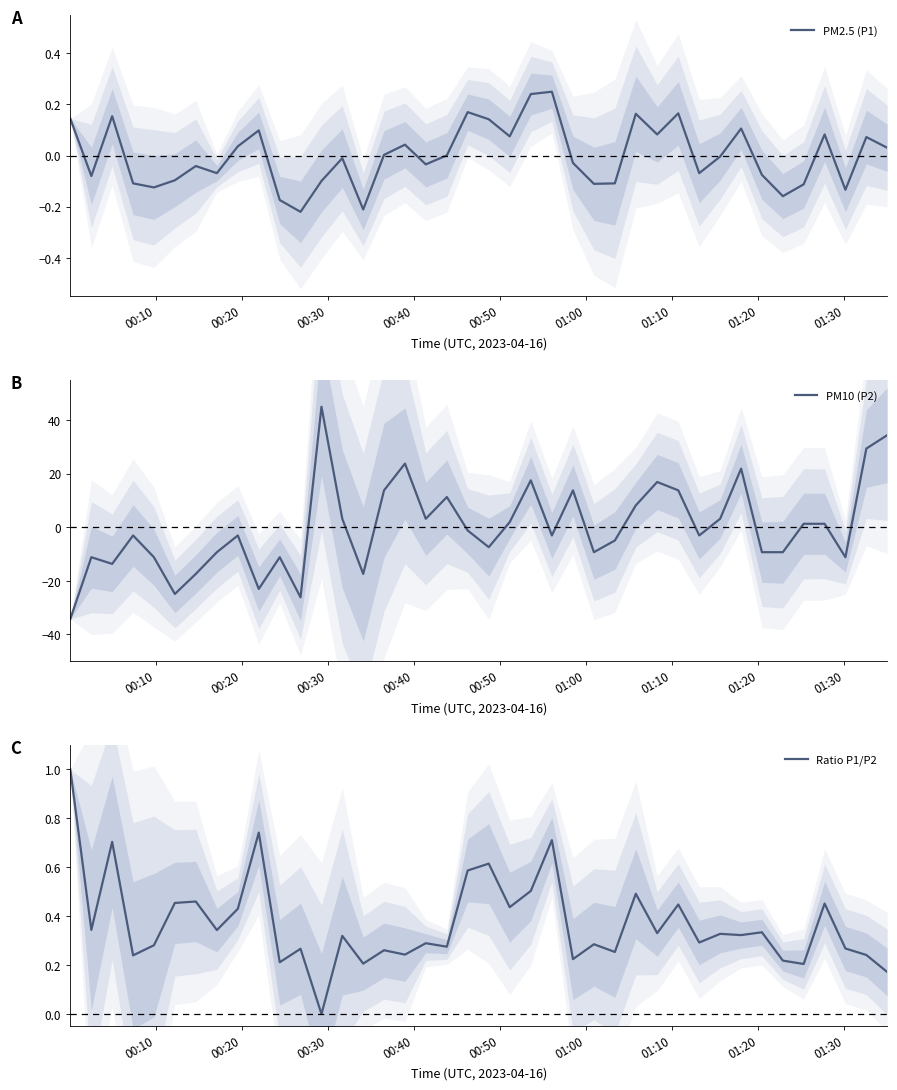

Reading left to right, transcribe all the data shown in this chart.

PM2.5 (P1): 0.1	-0.1	0.2	-0.1	-0.1	-0.1	-0.0	-0.1	0.0	0.1	-0.2	-0.2	-0.1	-0.0	-0.2	0.0	0.0	-0.0	0.0	0.2	0.1	0.1	0.2	0.2	-0.0	-0.1	-0.1	0.2	0.1	0.2	-0.1	-0.0	0.1	-0.1	-0.2	-0.1	0.1	-0.1	0.1	0.0
PM10 (P2): -34.2	-11.2	-13.6	-3.0	-11.2	-24.9	-17.4	-9.3	-3.0	-23.0	-11.2	-26.1	45.0	3.2	-17.4	13.8	23.8	3.2	11.3	-1.2	-7.4	1.9	17.5	-3.0	13.8	-9.3	-4.9	8.2	16.9	13.8	-3.0	3.2	21.9	-9.3	-9.3	1.3	1.3	-11.2	29.4	34.4
Ratio P1/P2: 1.0	0.3	0.7	0.2	0.3	0.5	0.5	0.3	0.4	0.7	0.2	0.3	0.0	0.3	0.2	0.3	0.2	0.3	0.3	0.6	0.6	0.4	0.5	0.7	0.2	0.3	0.3	0.5	0.3	0.4	0.3	0.3	0.3	0.3	0.2	0.2	0.5	0.3	0.2	0.2